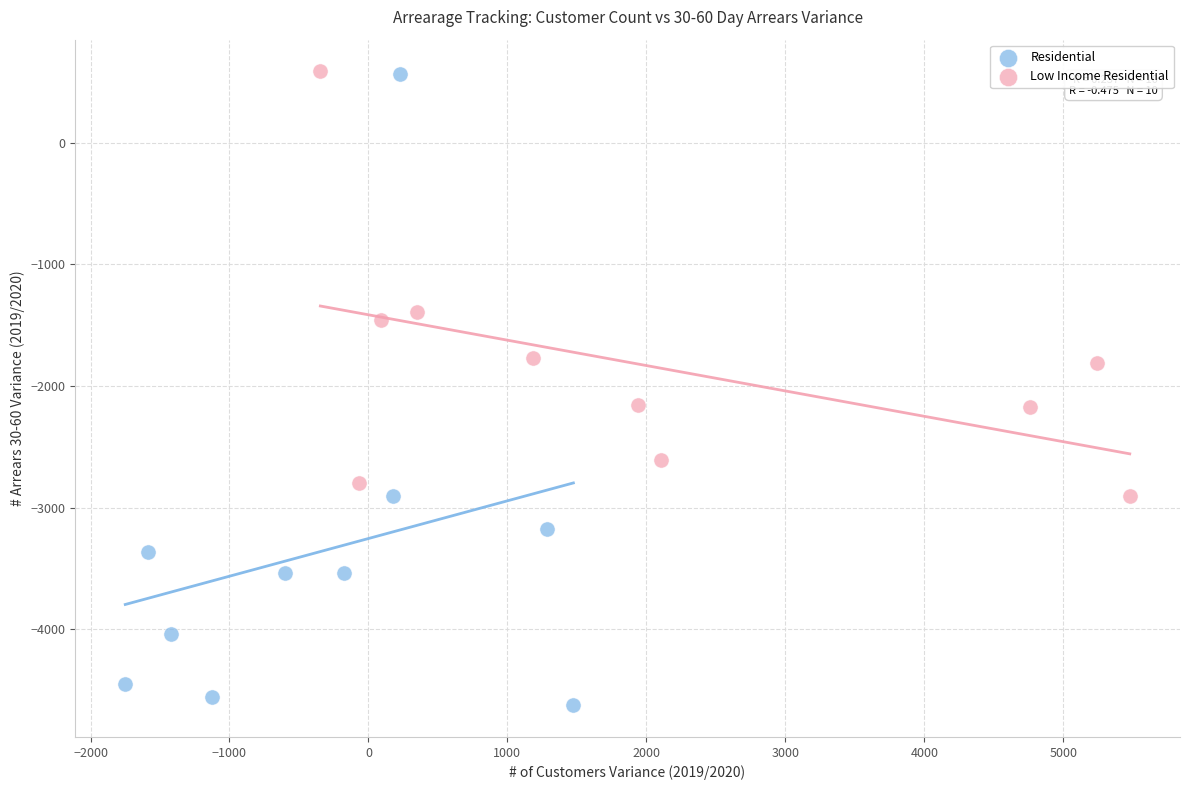

Which series reaches the minimum Y coordinate?

Residential